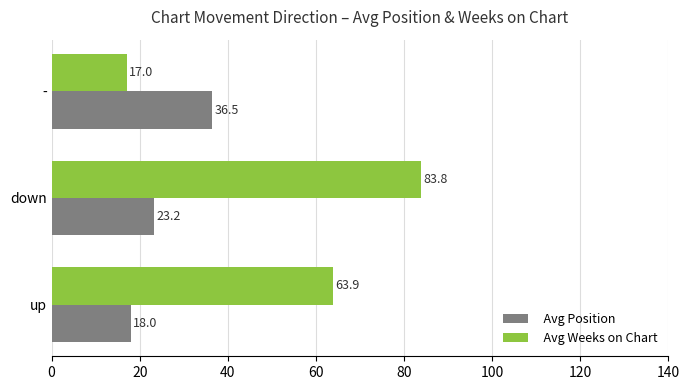

Which series changed the most between up and -?

Avg Weeks on Chart